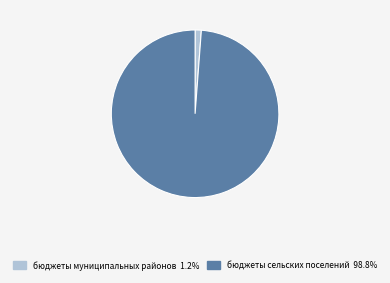

Count the number of slices in the pie.

2